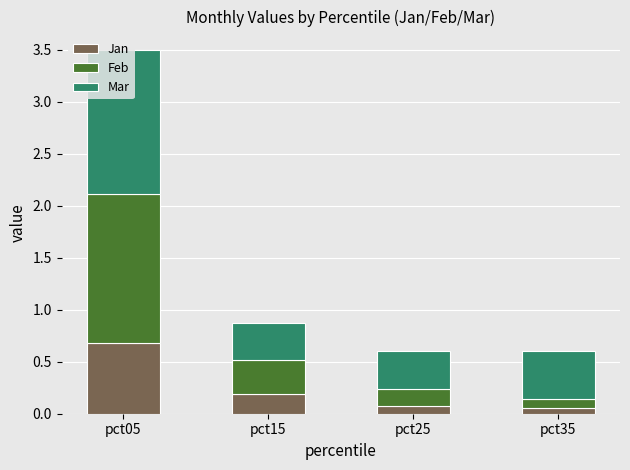

What is the total value across all series at pct15?

0.9